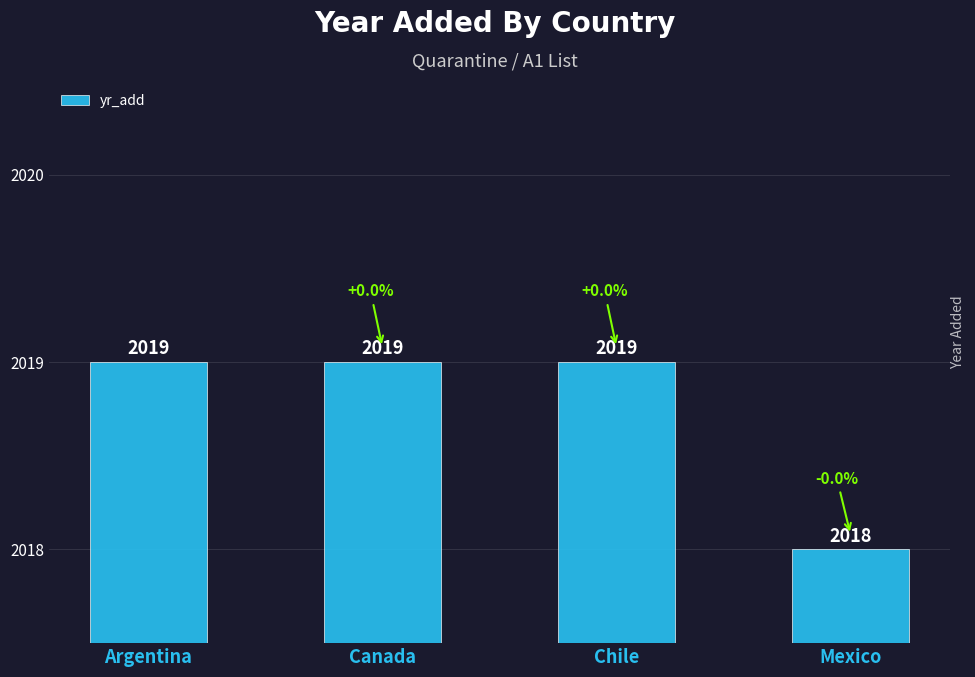

Which has a higher value, Mexico or Chile?

Chile